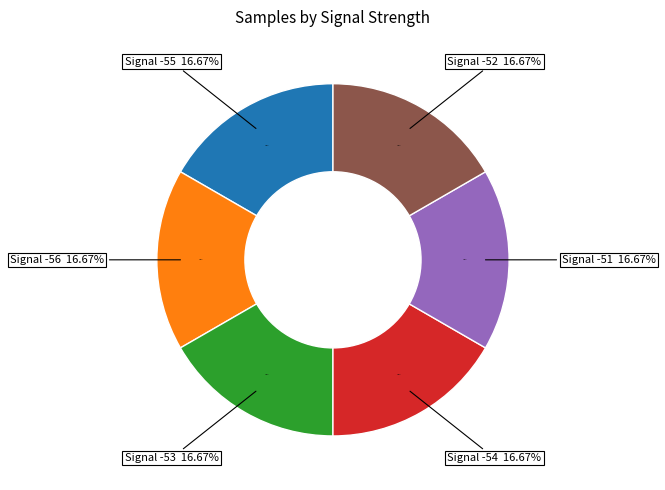

Does -54 represent more than half of the total?

No